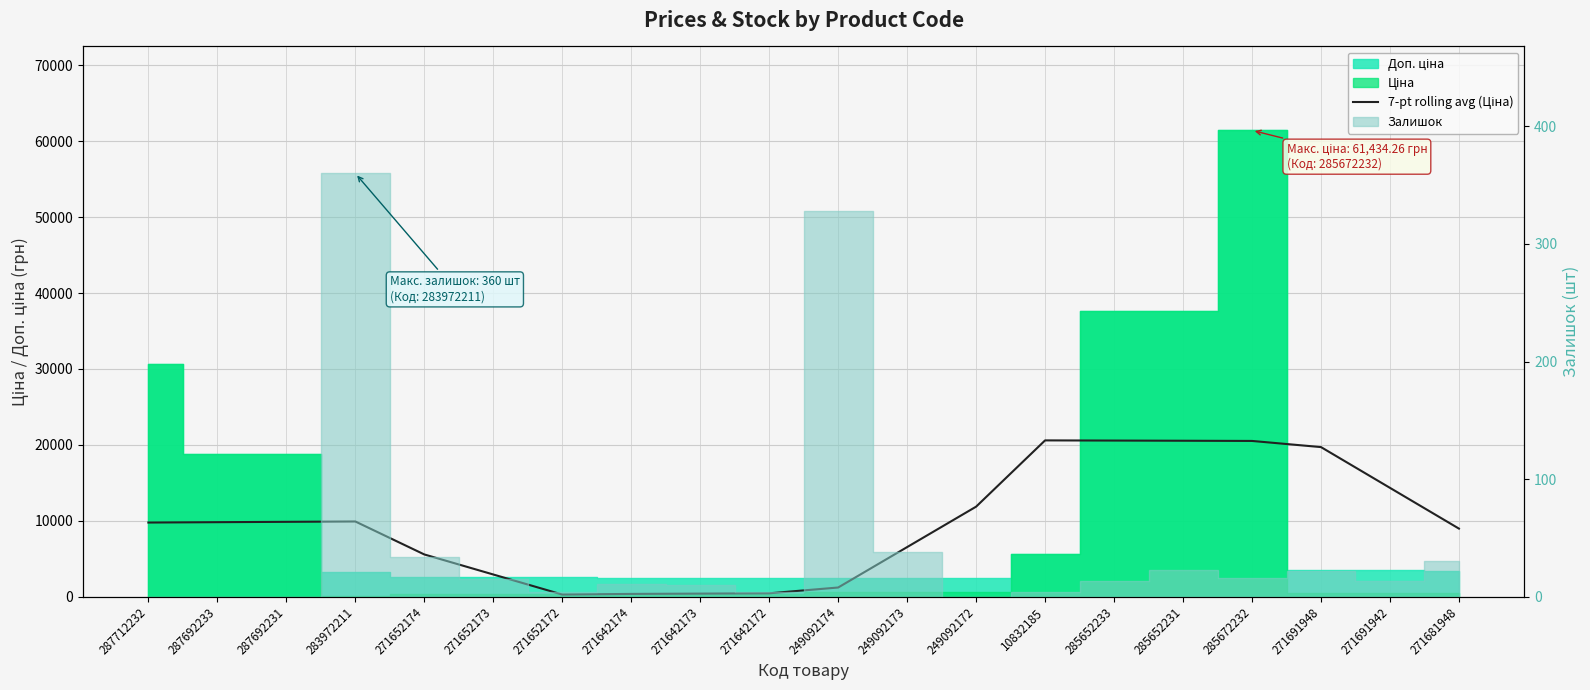

What is the difference between the maximum and minimum values?

20309.9